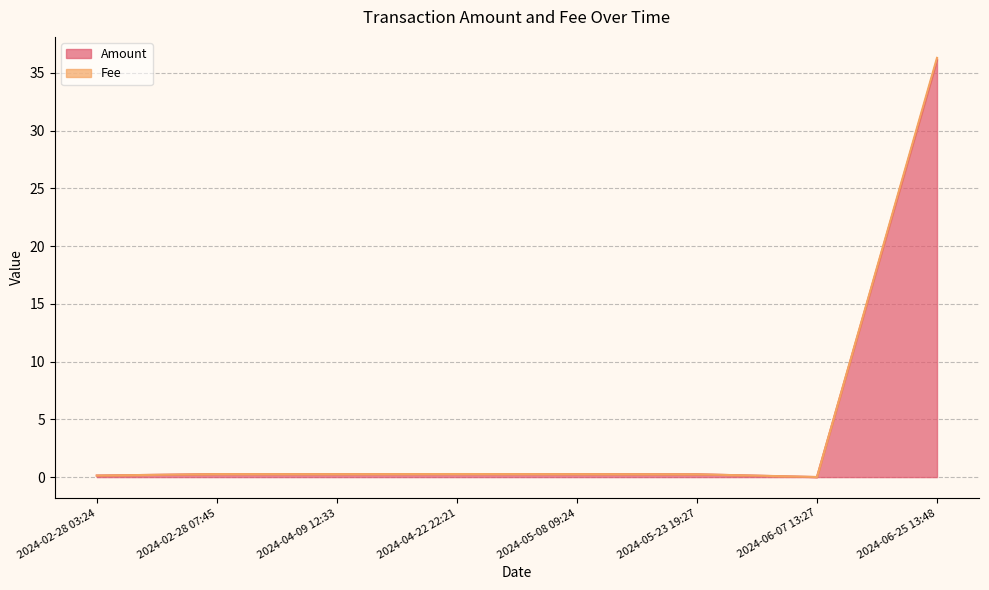

What is the label of the 7th point from the right?

2024-02-28 07:45